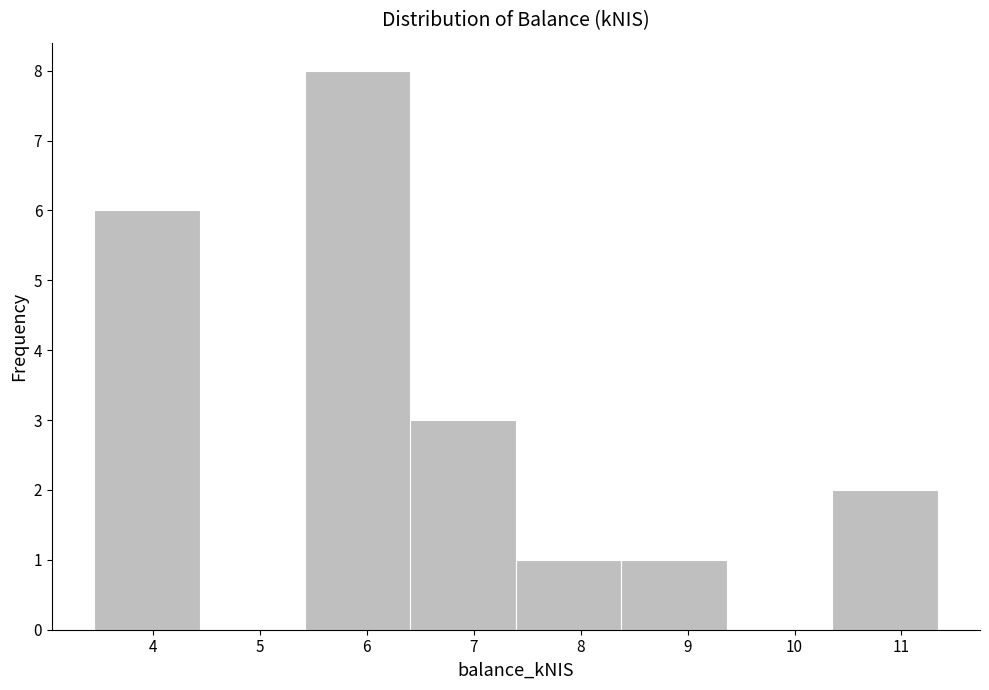

Reading left to right, list every bar in this chart as the range it spans on the x-axis followed by its height. Neither the bar edges nor the heights are printed on the chart, so give them approximately, as read against the axes.

3.5 to 4.4: 6
4.4 to 5.4: 0
5.4 to 6.4: 8
6.4 to 7.4: 3
7.4 to 8.4: 1
8.4 to 9.4: 1
9.4 to 10.4: 0
10.4 to 11.3: 2